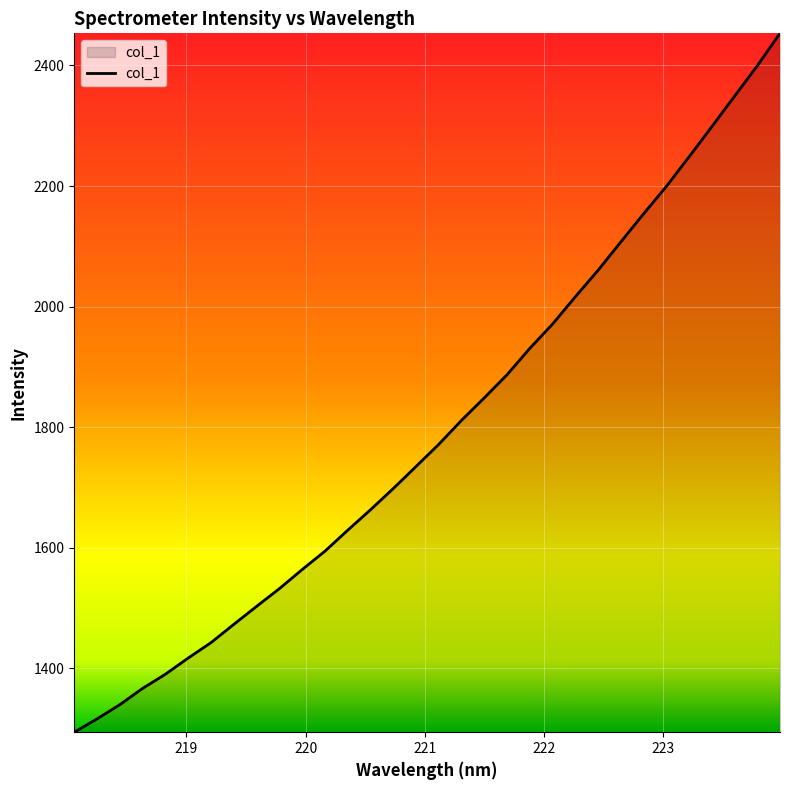

True or false: the data has more than 2 interior local peaks.

False